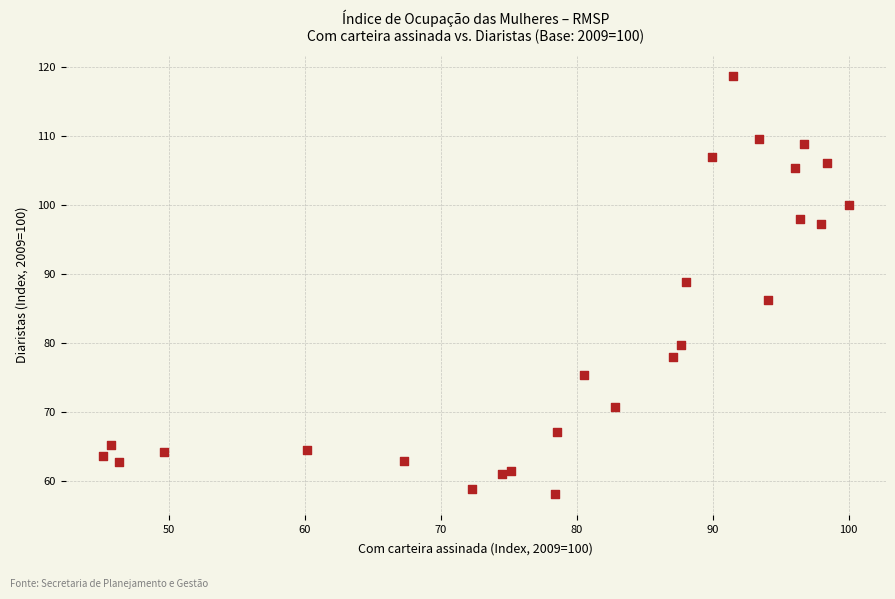

What is the range of X values (max minus min)?

54.9